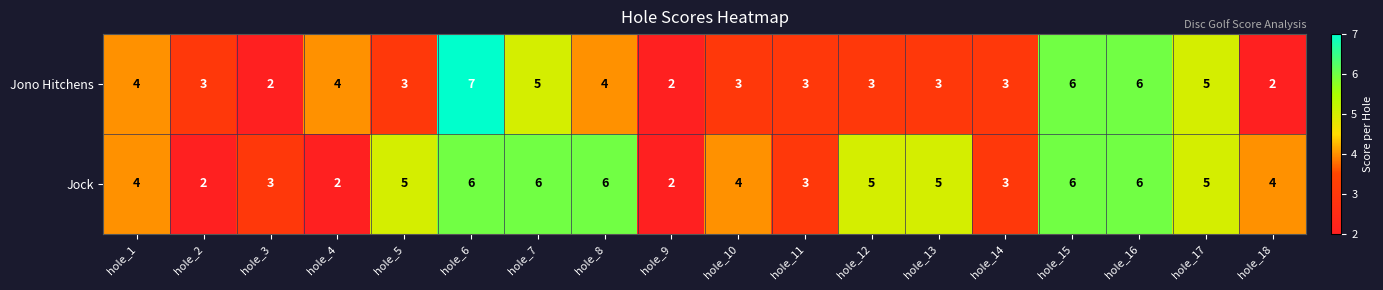

The Jono Hitchens series shows 7 at hole_4. True or false?

False